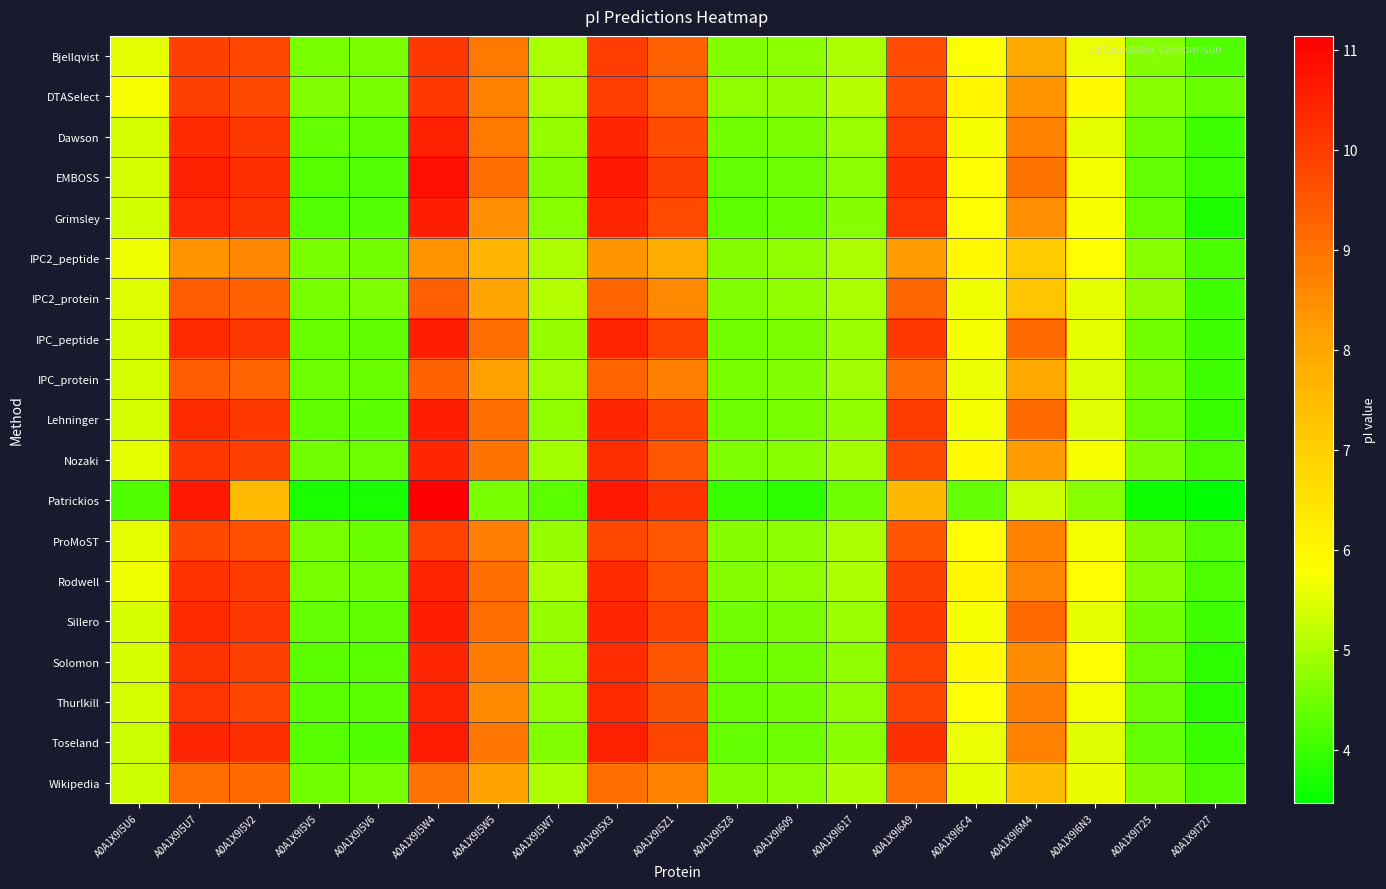

List the series in order of their peak value, highest first.

Patrickios, EMBOSS, Toseland, IPC_peptide, Grimsley, Lehninger, Sillero, Dawson, Thurlkill, Rodwell, Solomon, Nozaki, Bjellqvist, DTASelect, ProMoST, IPC2_protein, IPC_protein, Wikipedia, IPC2_peptide